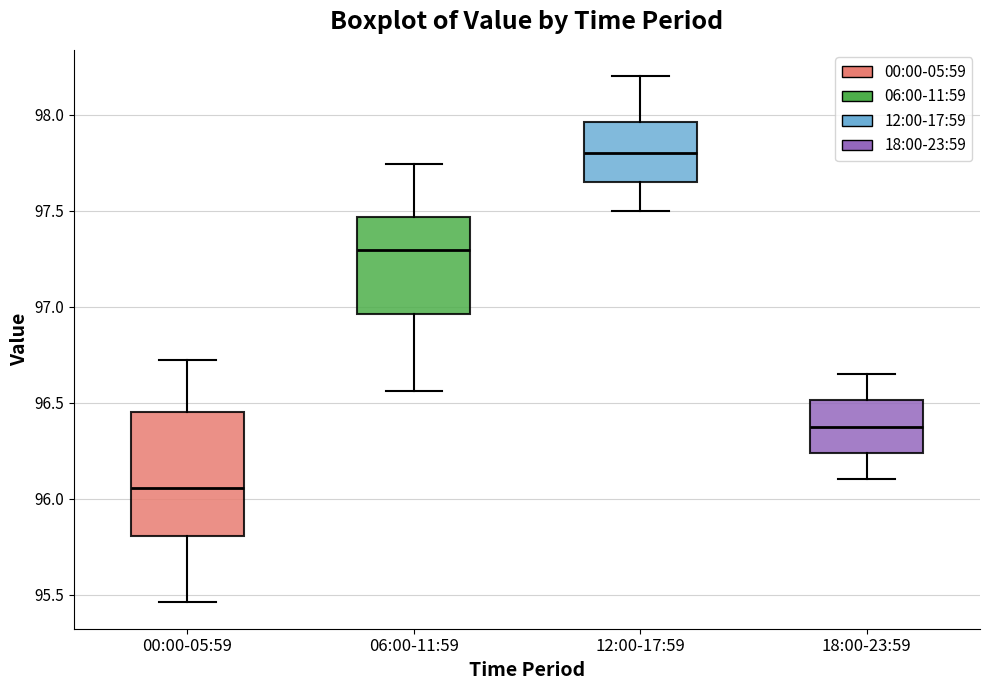

Reading left to right, transcribe this box plot: for each box, give where its median line is, the range the box spans, and where its two whiskers end, as read against the y-axis. The values are not printed on the chart, so give them approximately, as read against the axis.

00:00-05:59: median 96.05, box 95.80 to 96.45, whiskers 95.45 to 96.70
06:00-11:59: median 97.30, box 96.95 to 97.45, whiskers 96.55 to 97.75
12:00-17:59: median 97.80, box 97.65 to 97.95, whiskers 97.50 to 98.20
18:00-23:59: median 96.40, box 96.25 to 96.50, whiskers 96.10 to 96.65